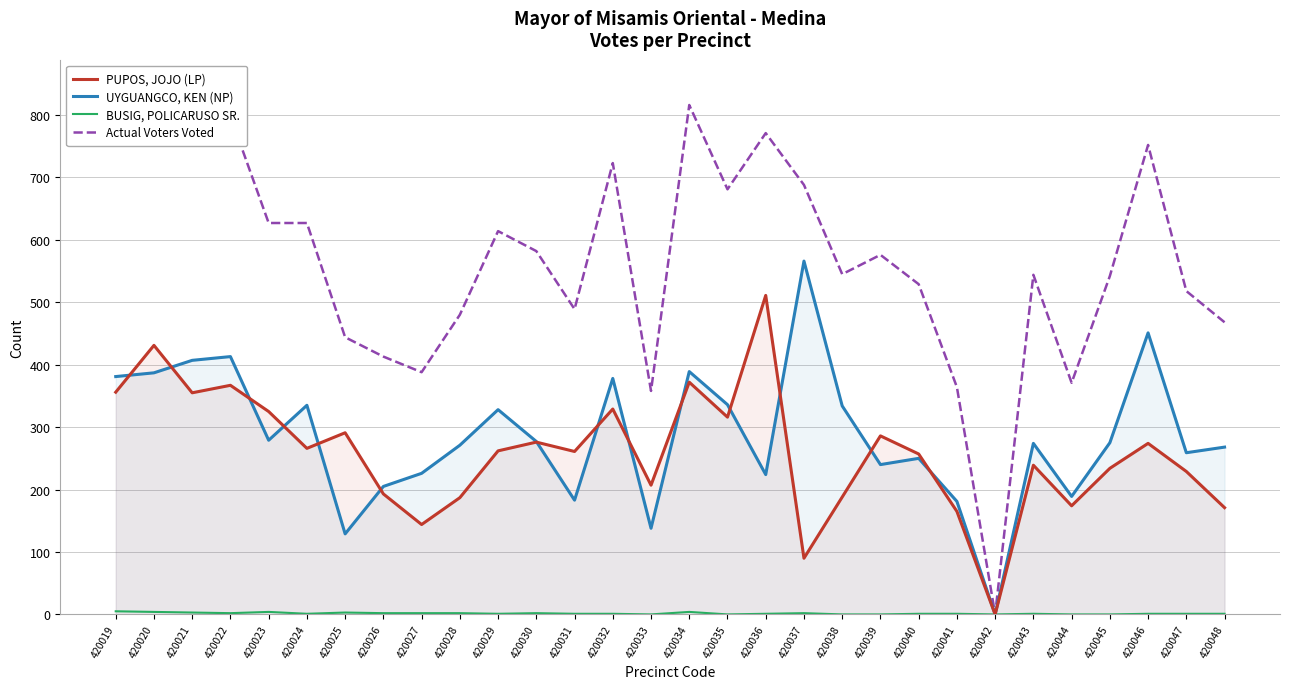

Which series has the largest range (max minus min)?

Actual Voters Voted